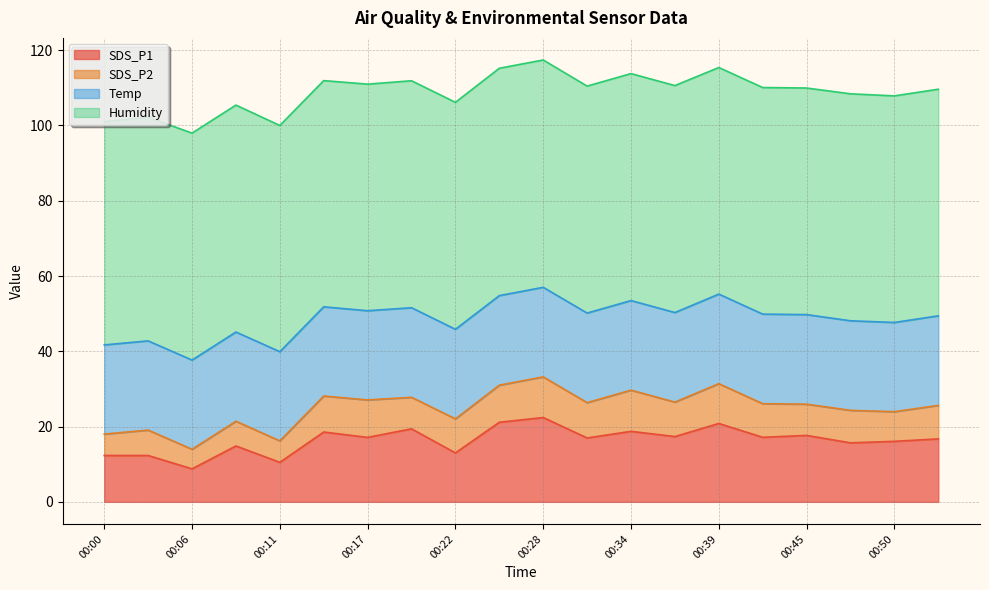

What is the value of the Temp point at the 12th from the left?

23.8